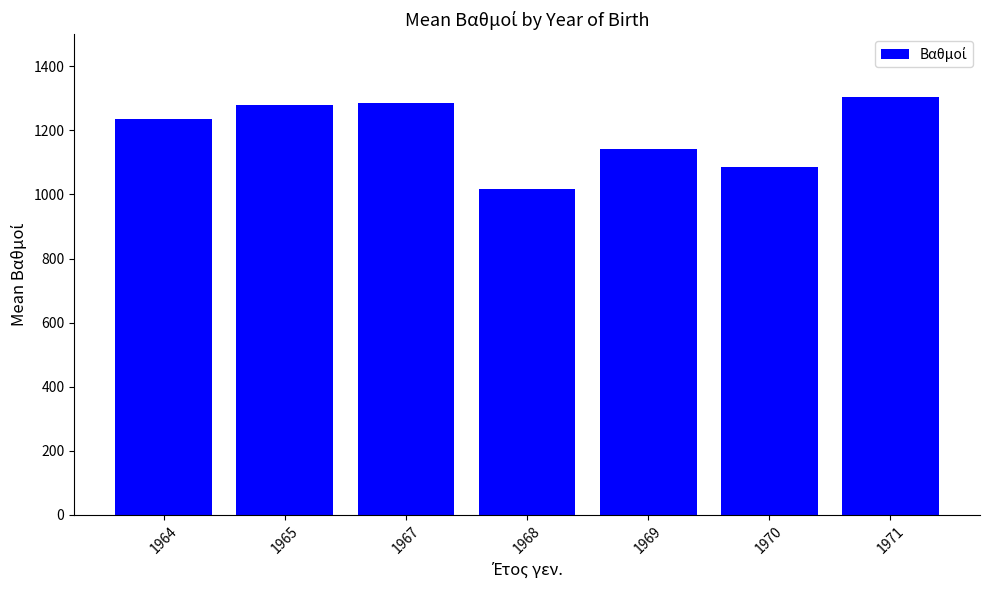

At which label does the data first exceed 1235?

1964